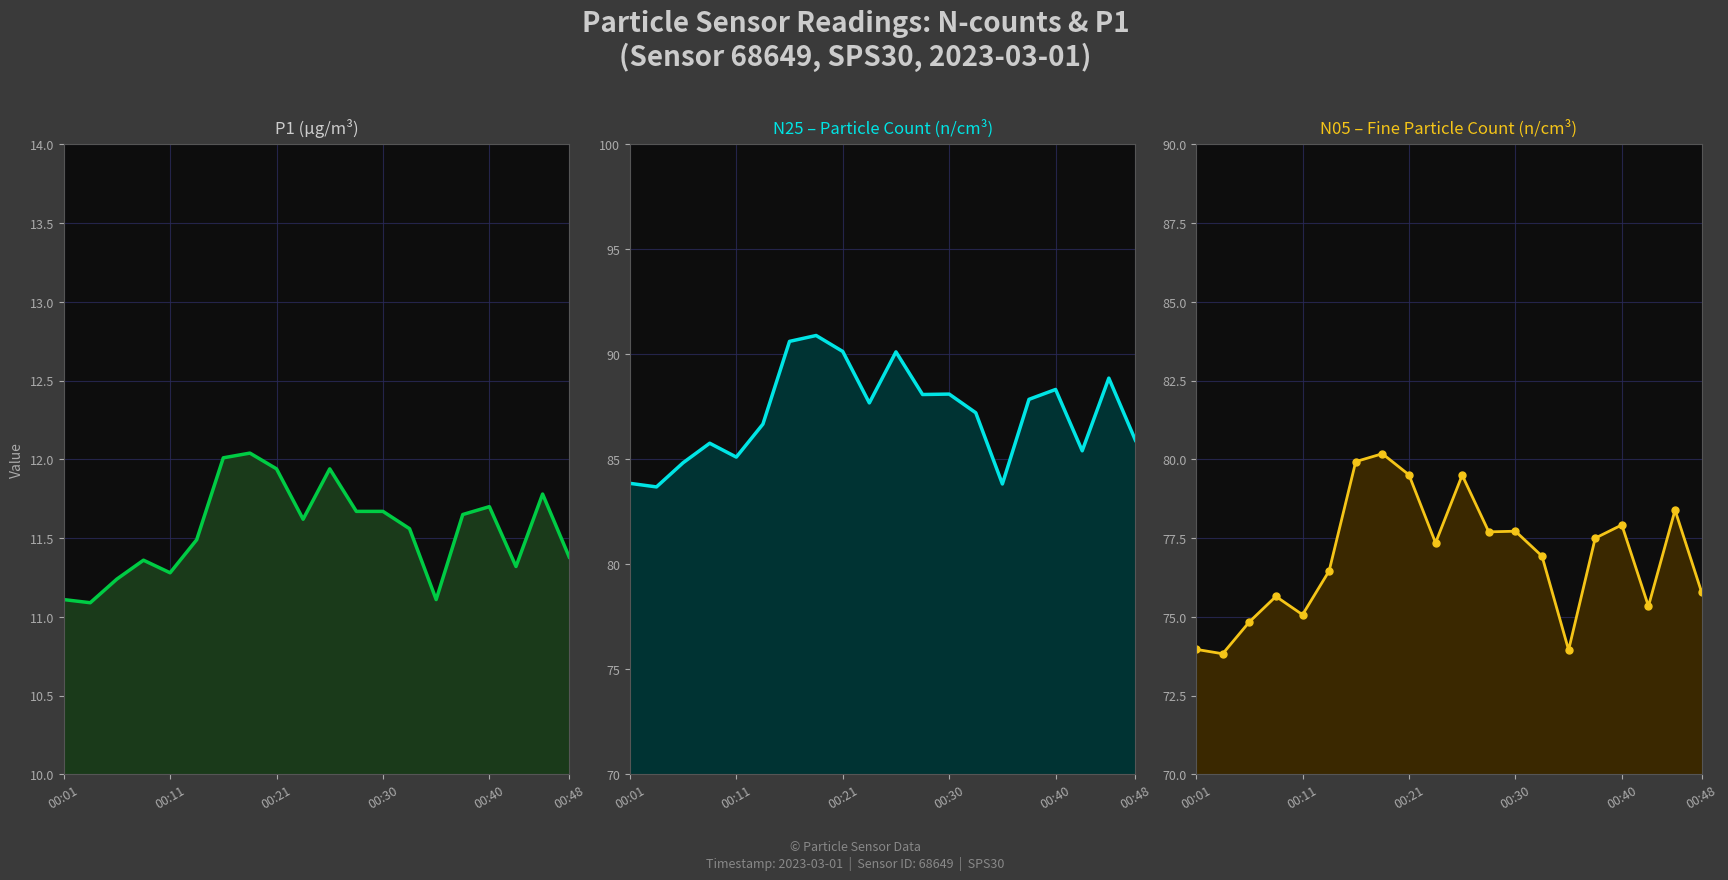

Reading left to right, what are all the values shown in this chart?

P1 line: 11.1	11.1	11.2	11.4	11.3	11.5	12.0	12.0	11.9	11.6	11.9	11.7	11.7	11.6	11.1	11.7	11.7	11.3	11.8	11.4
N25 line: 83.9	83.7	84.8	85.8	85.1	86.7	90.6	90.9	90.1	87.7	90.1	88.1	88.1	87.2	83.8	87.9	88.3	85.4	88.9	85.9
N05 line: 74.0	73.8	74.8	75.7	75.1	76.5	79.9	80.2	79.5	77.3	79.5	77.7	77.7	76.9	74.0	77.5	77.9	75.3	78.4	75.8